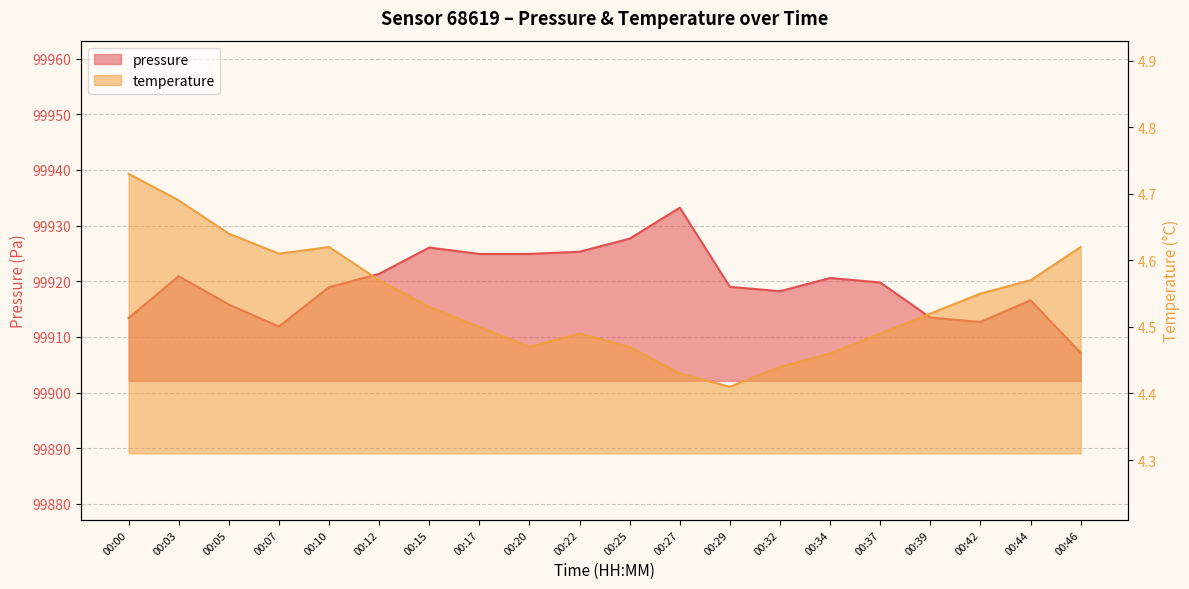

What is the value of the pressure point at the 8th from the left?

99924.9